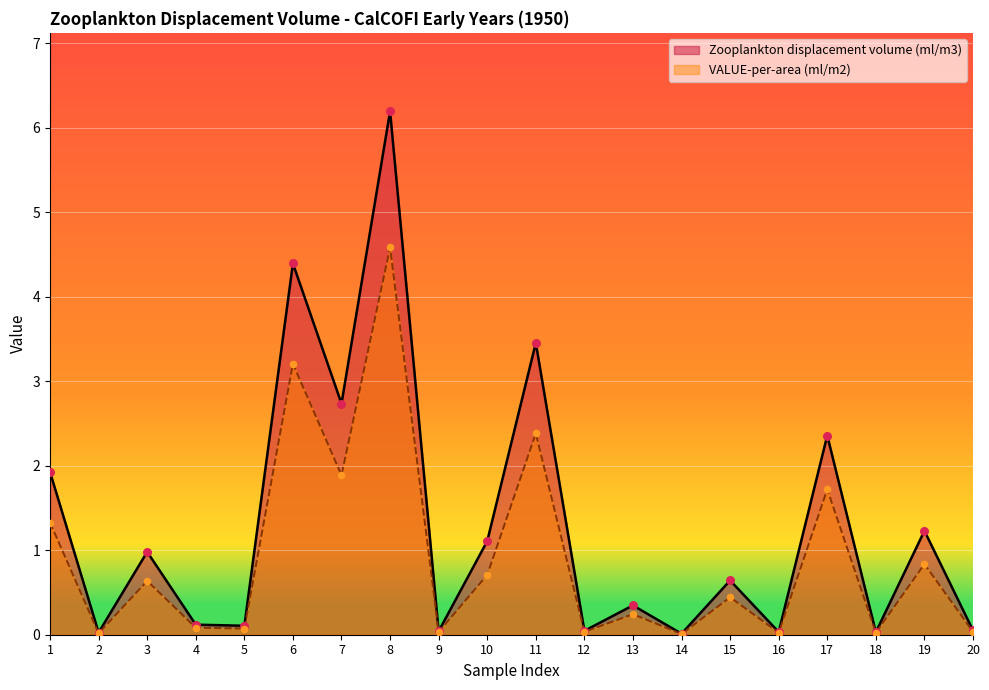

Which series has the largest total across all categories?

Zooplankton displacement volume (ml/m3)